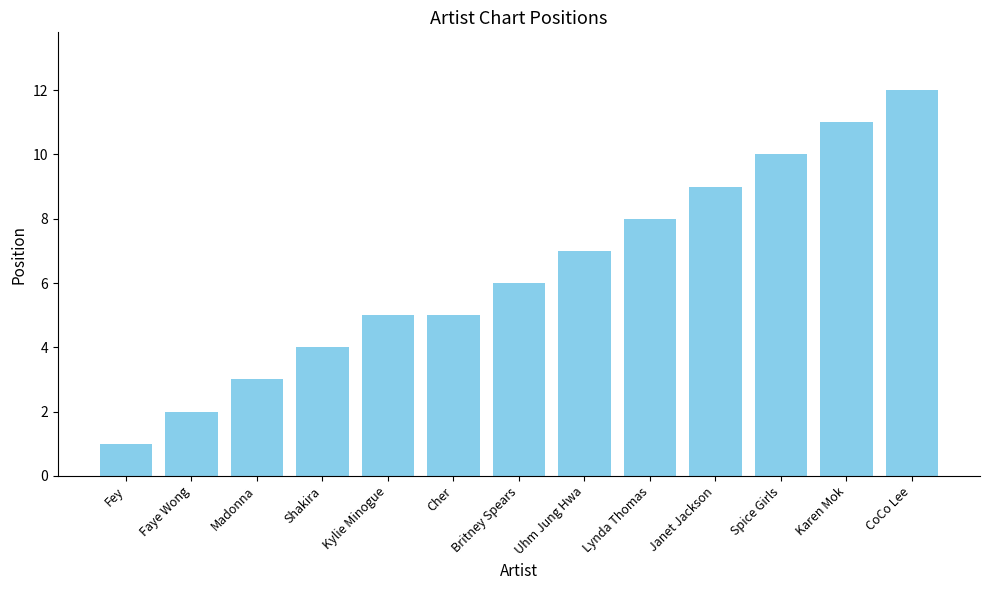

Is it true that the value at CoCo Lee is 12?

True